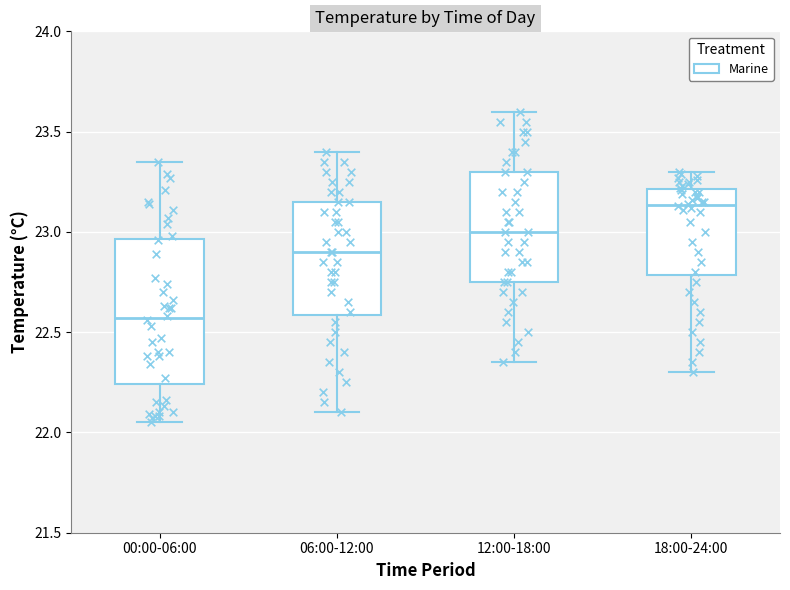

Reading left to right, read every box against the y-axis: the position of its median line, the range the box covers, and the ends of its whiskers. The values are not printed on the chart, so give them approximately, as read against the axis.

00:00-06:00: median 22.55, box 22.25 to 22.95, whiskers 22.05 to 23.35
06:00-12:00: median 22.90, box 22.60 to 23.15, whiskers 22.10 to 23.40
12:00-18:00: median 23.00, box 22.75 to 23.30, whiskers 22.35 to 23.60
18:00-24:00: median 23.15, box 22.80 to 23.20, whiskers 22.30 to 23.30